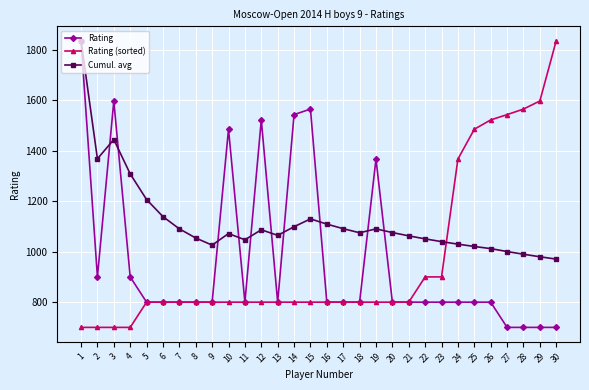

How many lines are shown in the chart?

3